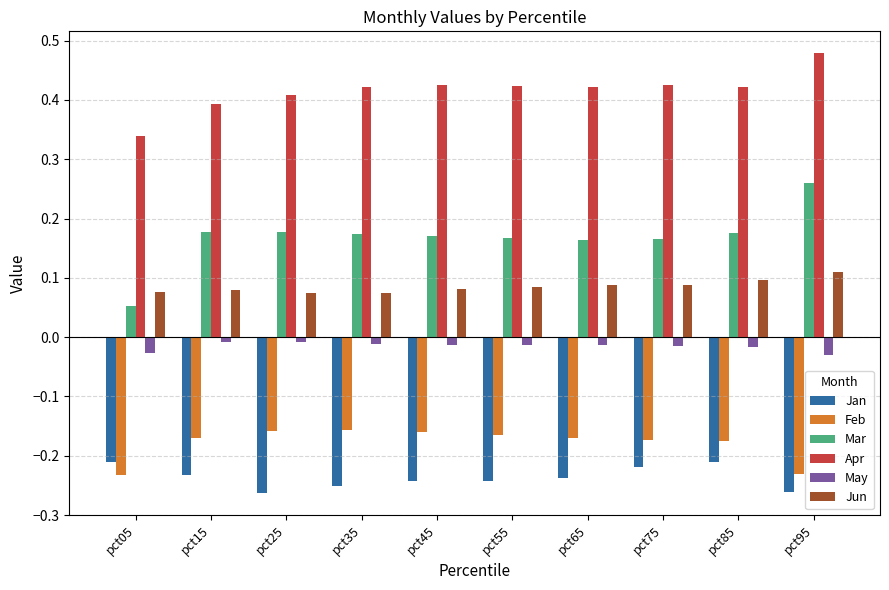

What is the sum of all Mar values?

1.7